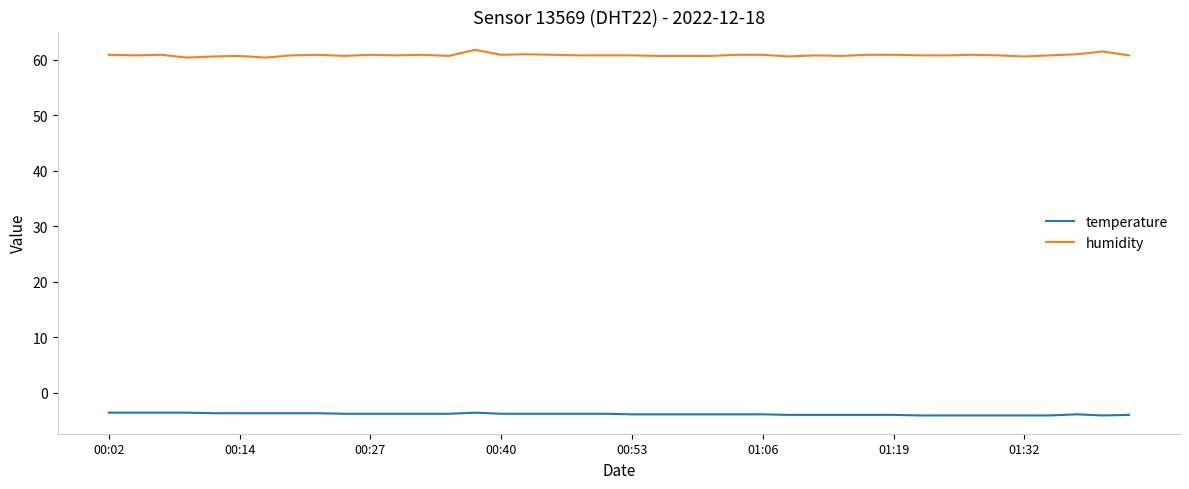

How many distinct data groups are displayed?

2